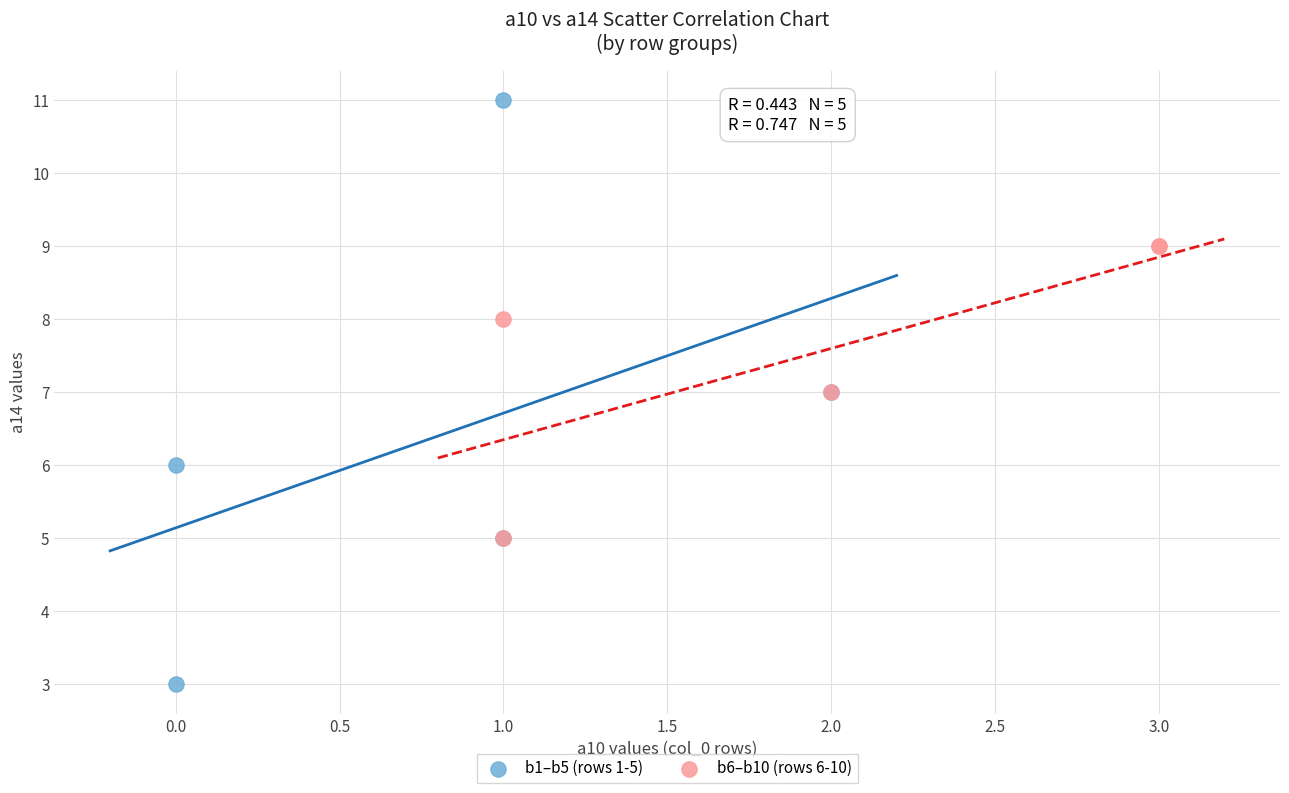

Which series reaches the maximum Y coordinate?

b1–b5 (rows 1-5)